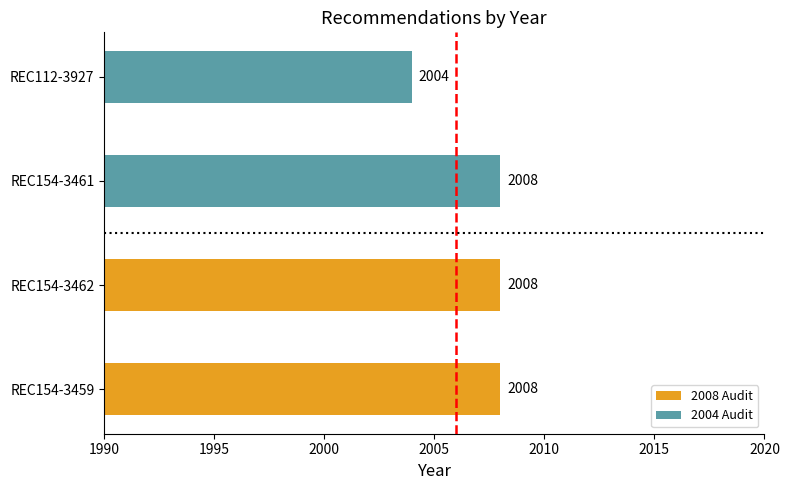

Read the value at REC154-3461.

2008